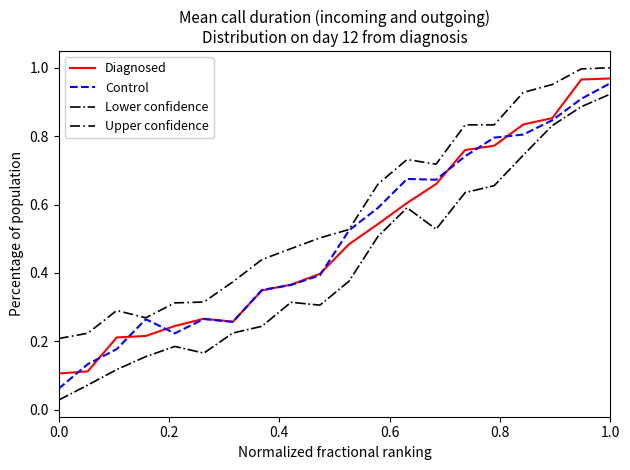

True or false: Diagnosed and Upper confidence cross at least once.

False